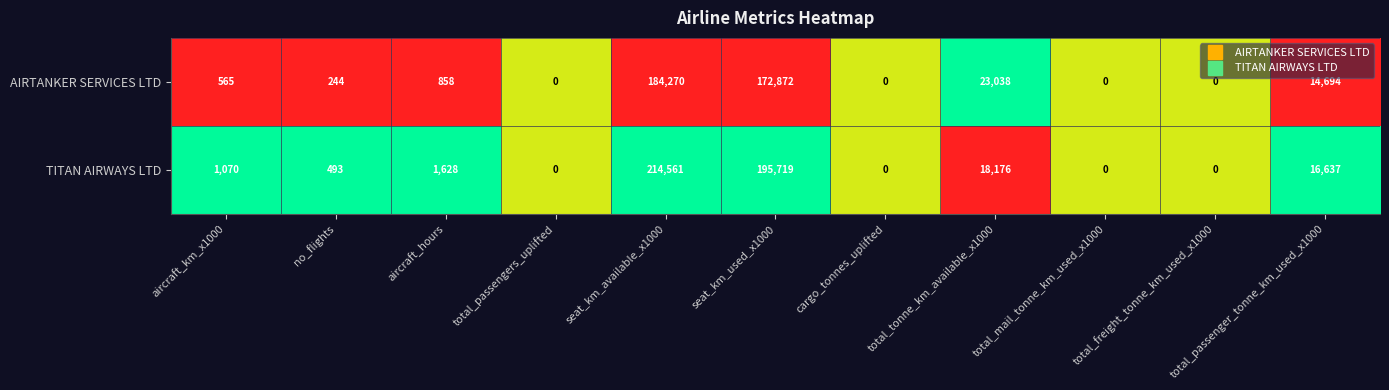

At which label is TITAN AIRWAYS LTD closest to 107280?

seat_km_used_x1000